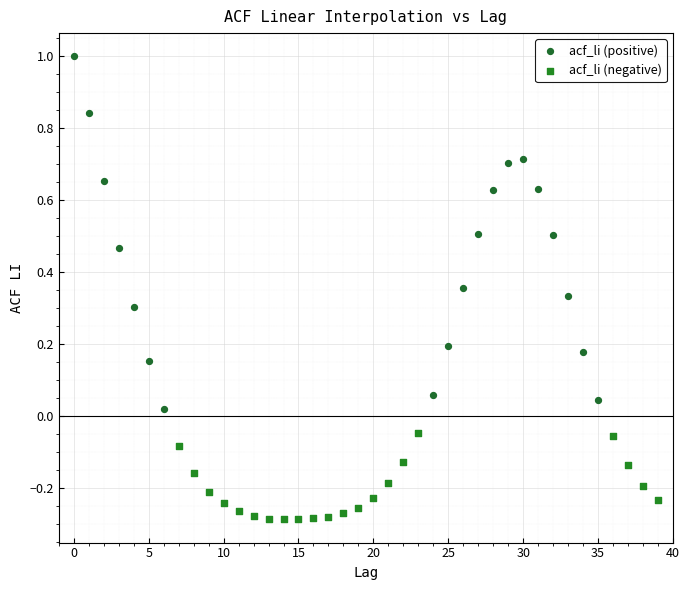

Which series has the widest spread of Y values?

acf_li (positive)